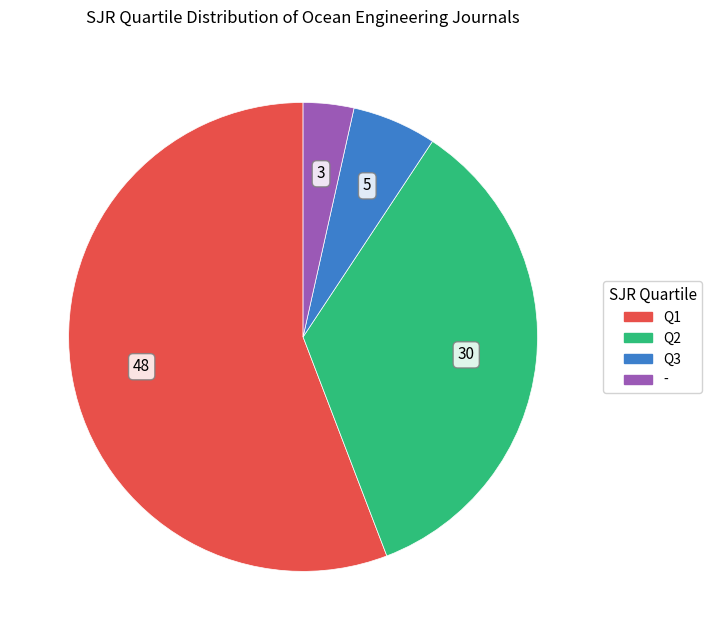

Is there any slice that represents more than half of the pie?

Yes